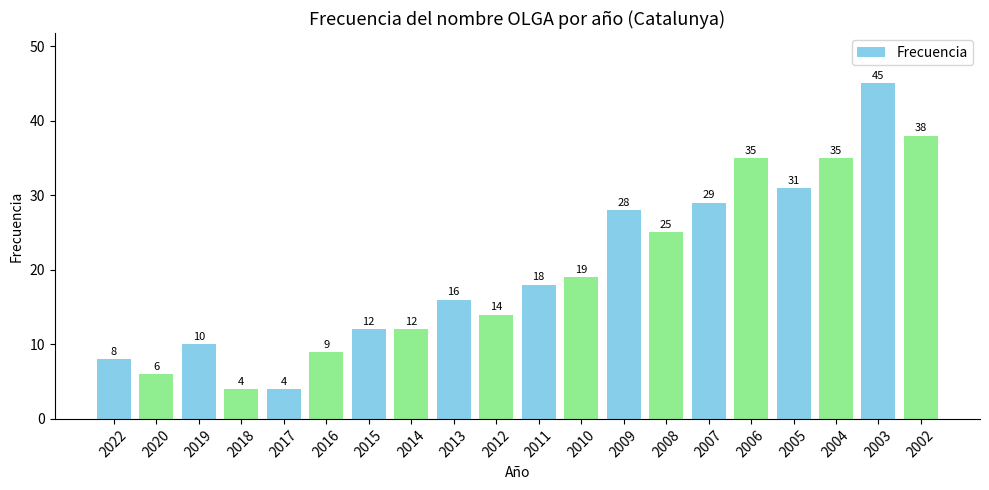

True or false: the data shows 9 at 2016.

True